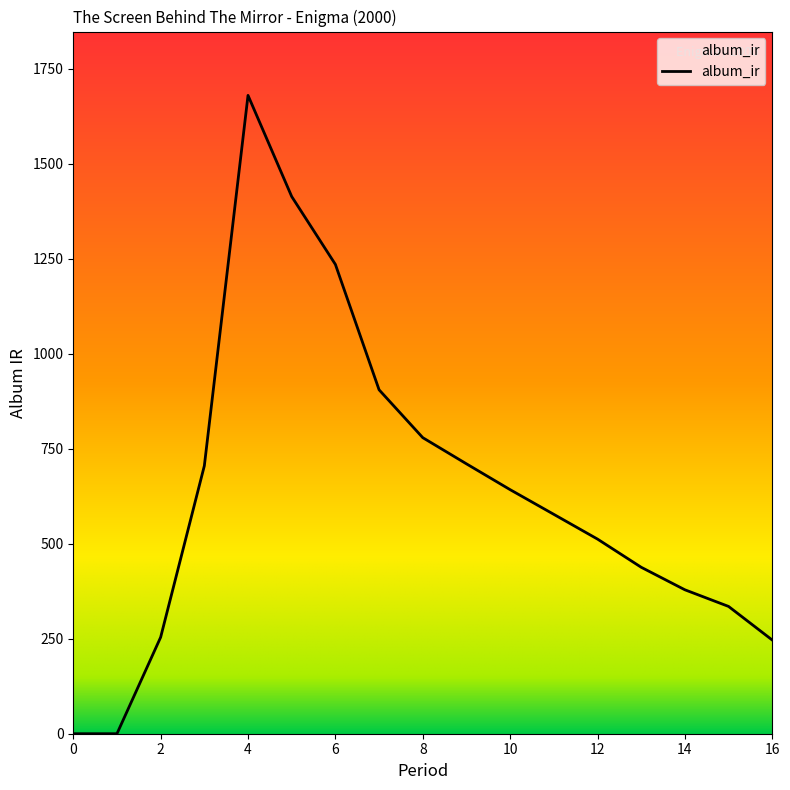

What is the greatest value displayed?

1680.3